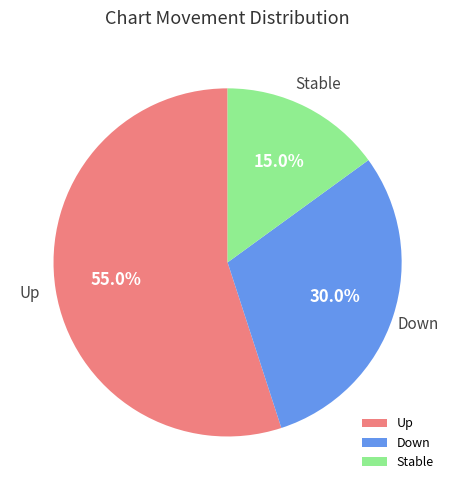

How many segments does this pie chart have?

3